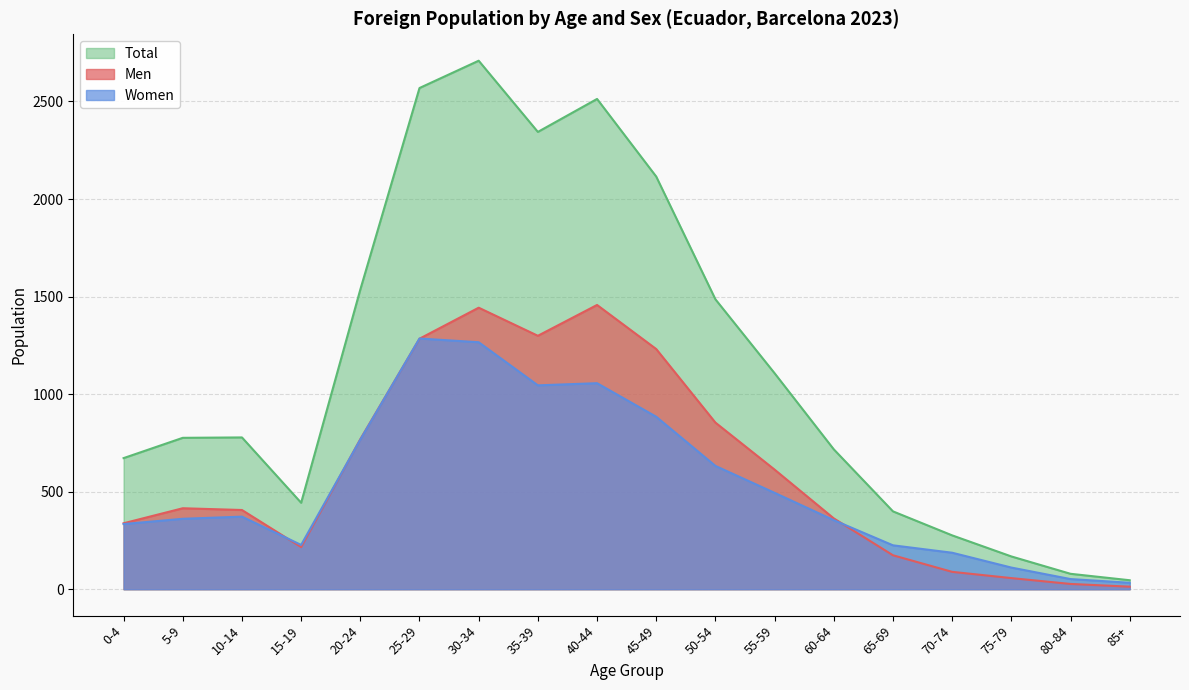

Where is Men nearest to the value 735?

20-24